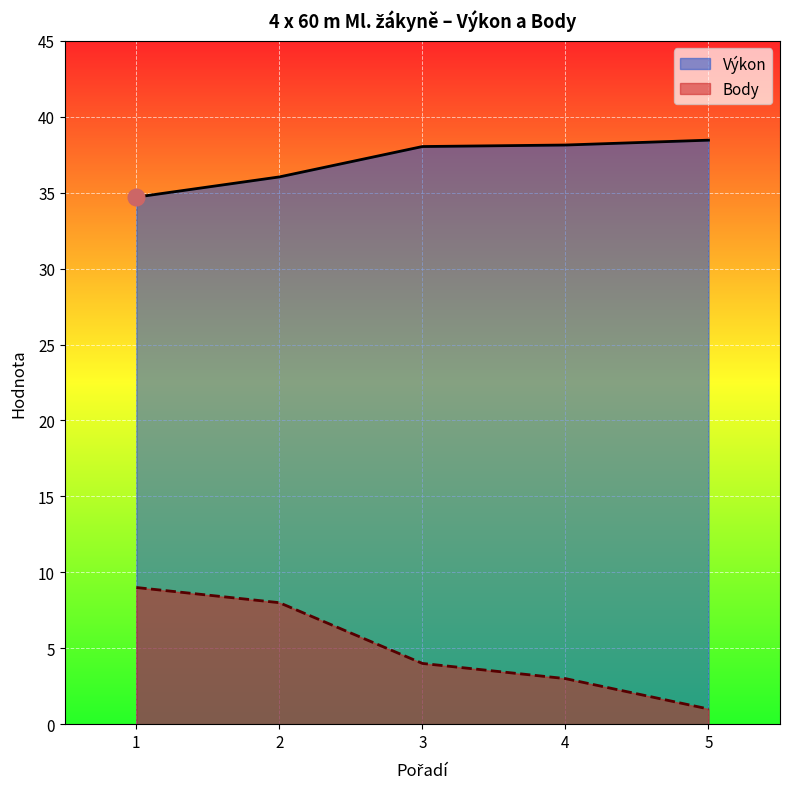

What is the sum of all Výkon values?

185.4